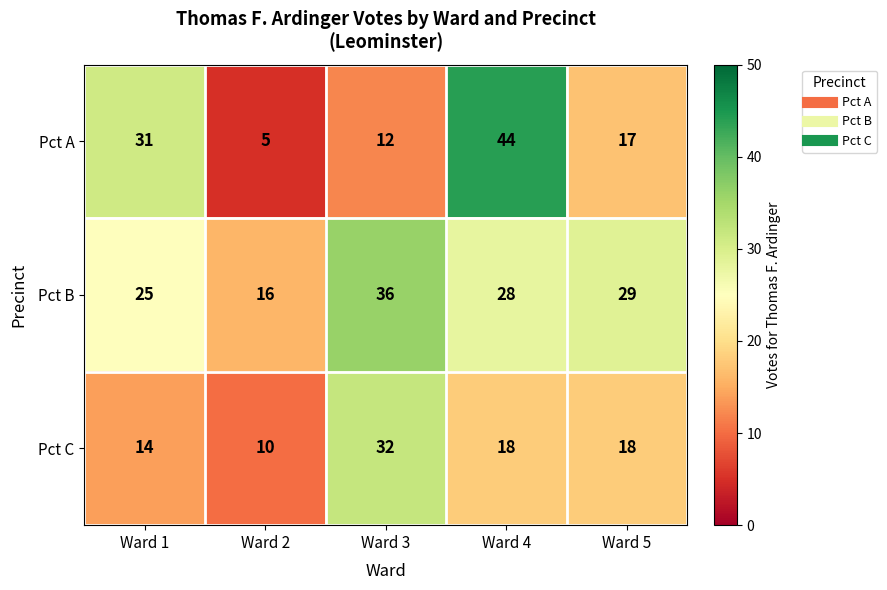

At which label does Pct C reach its minimum?

Ward 2